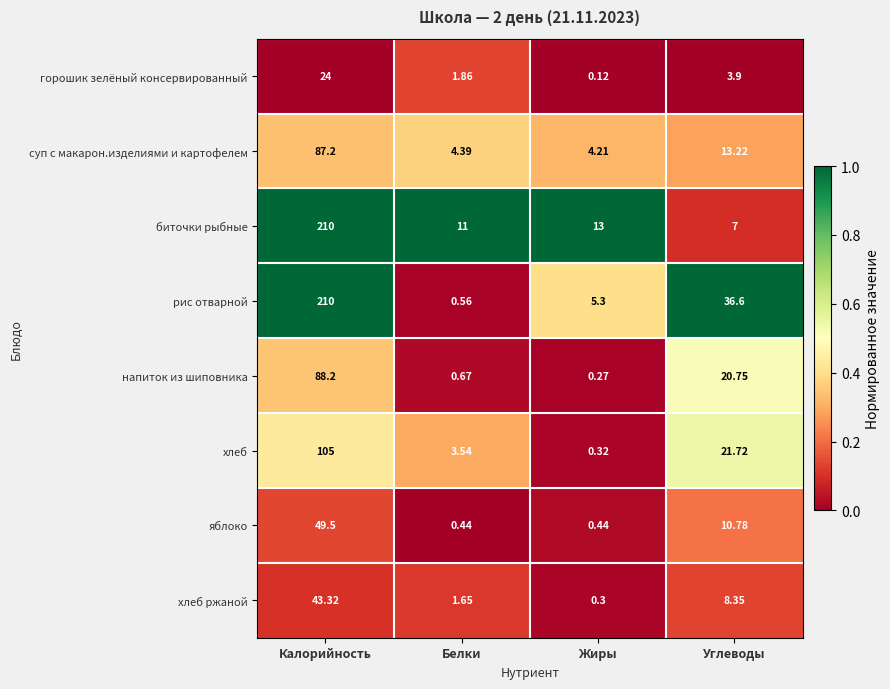

At how many categories does at least one series exceed 0?

4